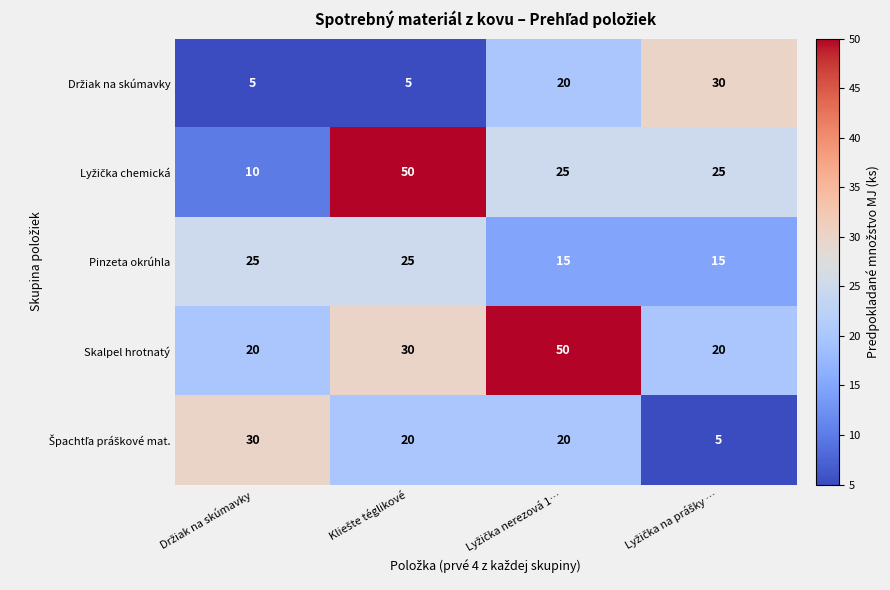

What is the maximum value shown in the chart?

50